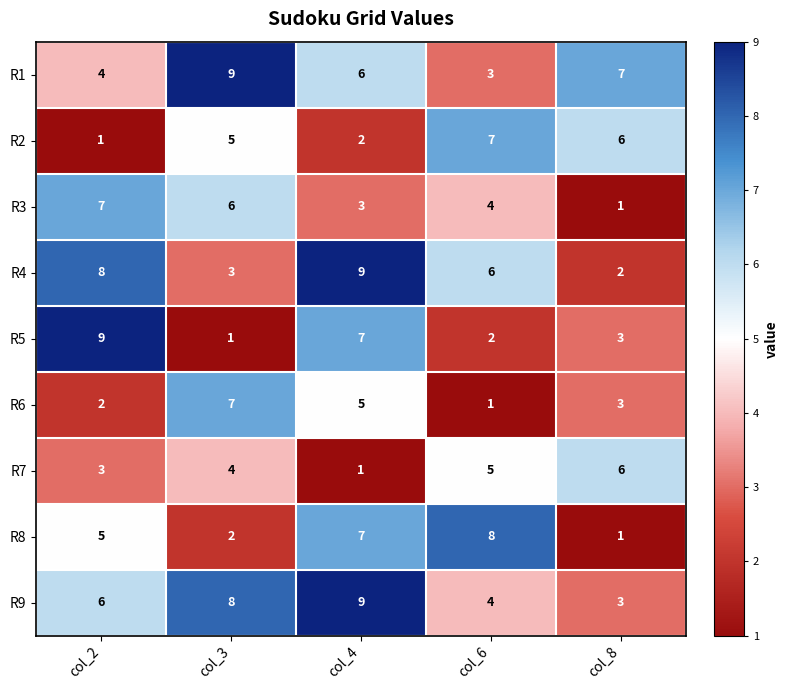

Which category has the highest value in the R6 series?

col_3